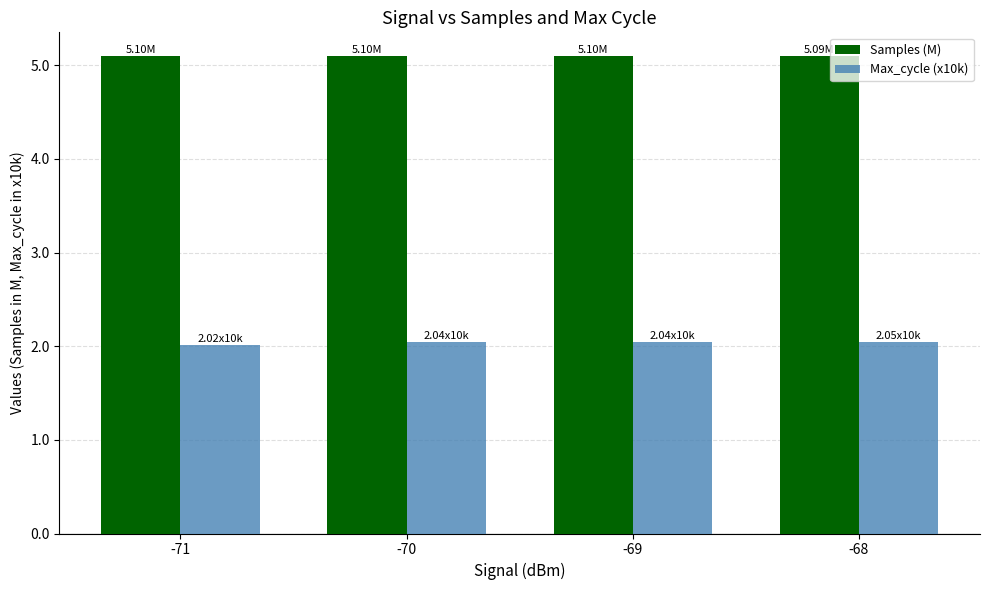

Reading right to left, what are all the values shown in this chart?

Samples (M): -68=5.1	-69=5.1	-70=5.1	-71=5.1
Max_cycle (x10k): -68=2.0	-69=2.0	-70=2.0	-71=2.0